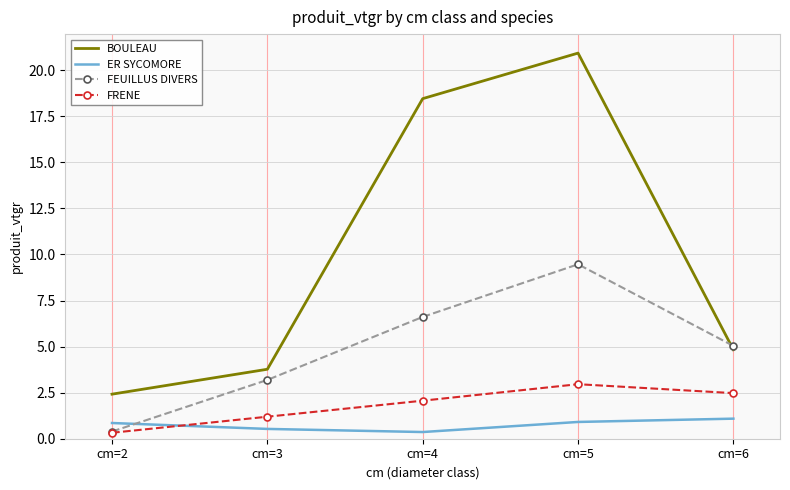

At which category is the sum across all series the highest?

cm=5